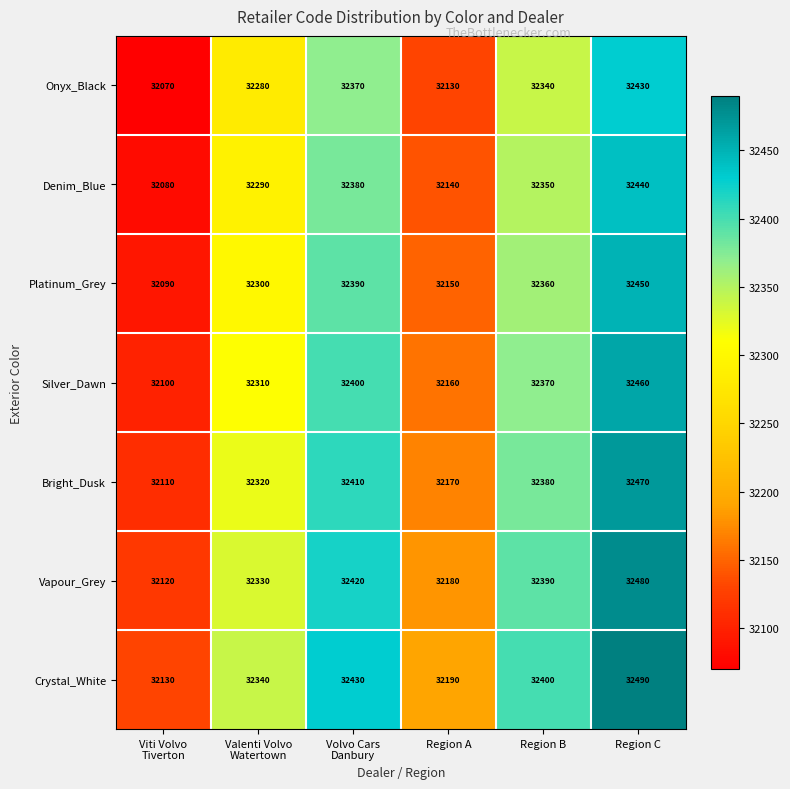

Rank the series at Region A from lowest to highest value.

Onyx_Black, Denim_Blue, Platinum_Grey, Silver_Dawn, Bright_Dusk, Vapour_Grey, Crystal_White